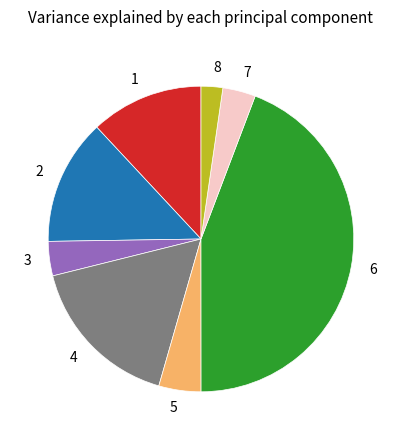

Does any single category account for the majority?

No